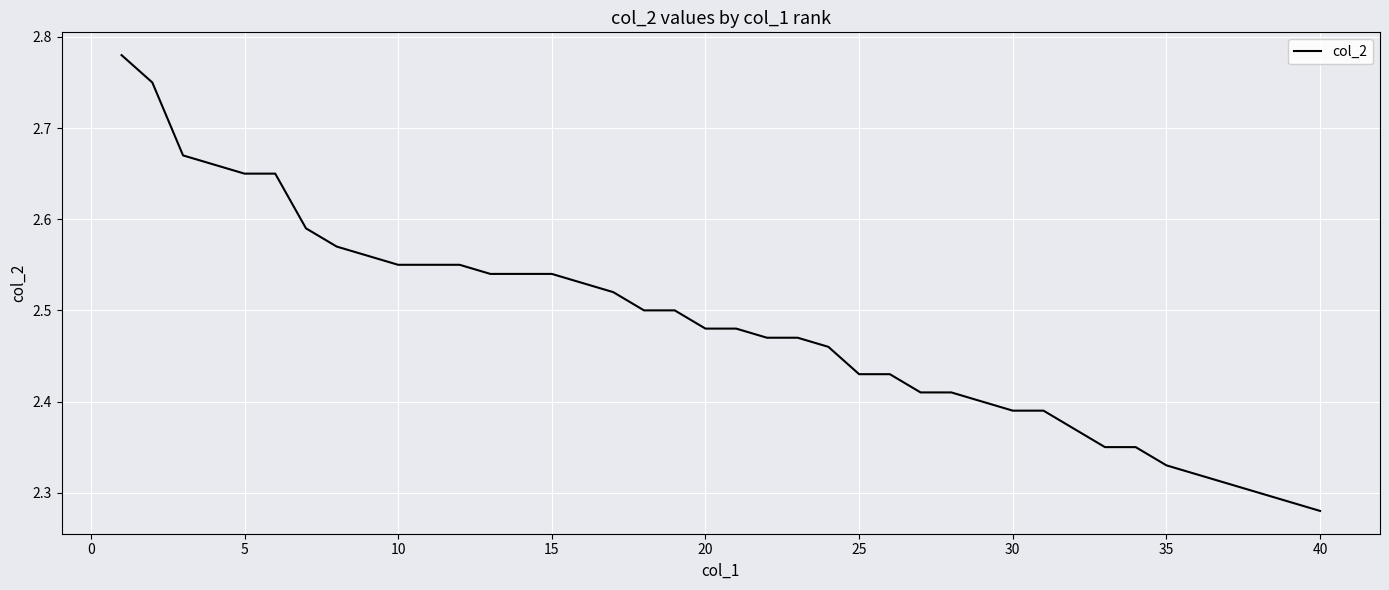

Does the chart display data point markers on the line(s)?

No